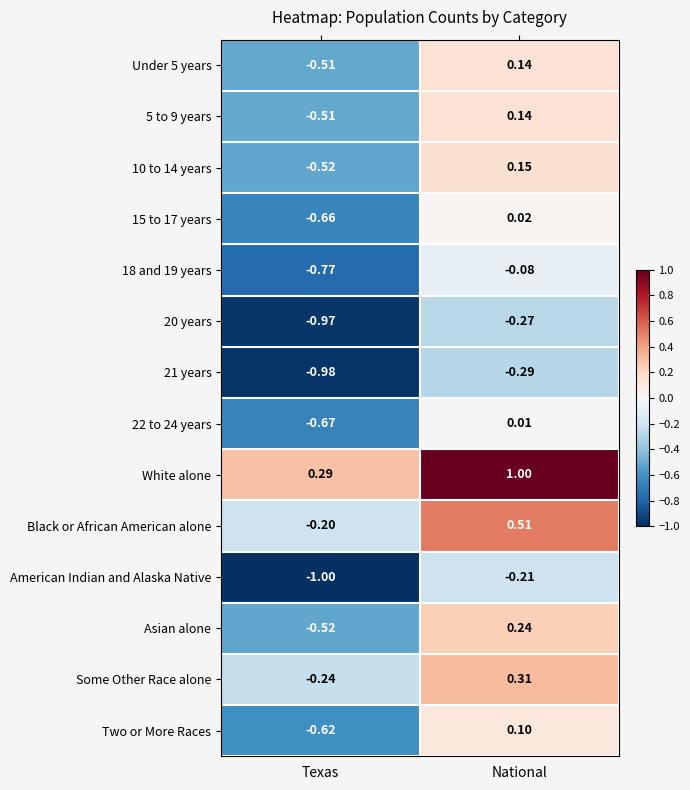

How many values in the Black or African American alone series exceed 0?

1